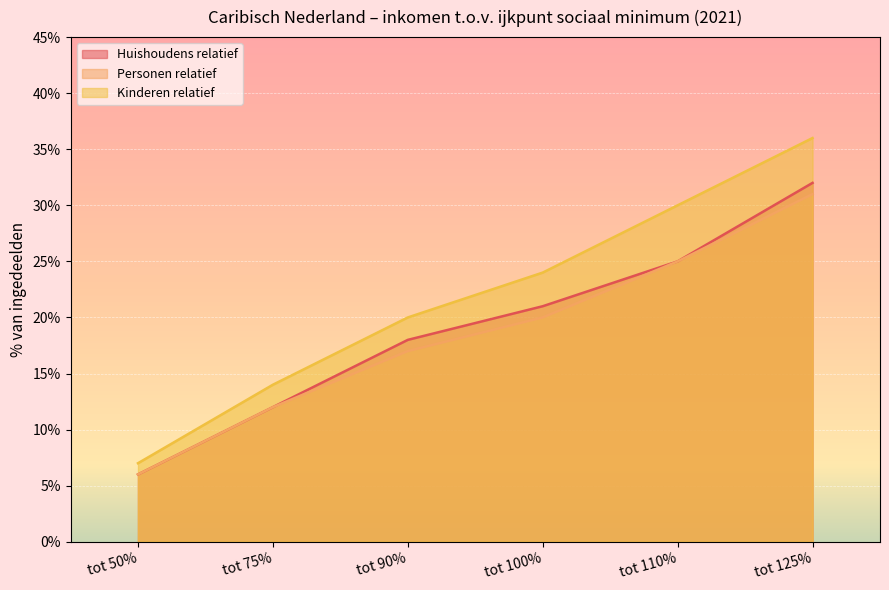

Reading left to right, what are all the values shown in this chart?

Huishoudens relatief: tot 50%=6	tot 75%=12	tot 90%=18	tot 100%=21	tot 110%=25	tot 125%=32
Personen relatief: tot 50%=6	tot 75%=12	tot 90%=17	tot 100%=20	tot 110%=25	tot 125%=31
Kinderen relatief: tot 50%=7	tot 75%=14	tot 90%=20	tot 100%=24	tot 110%=30	tot 125%=36